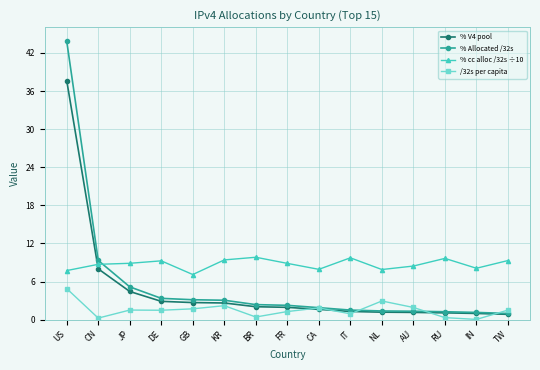

True or false: % Allocated /32s and % cc alloc /32s ÷10 intersect in this chart.

True